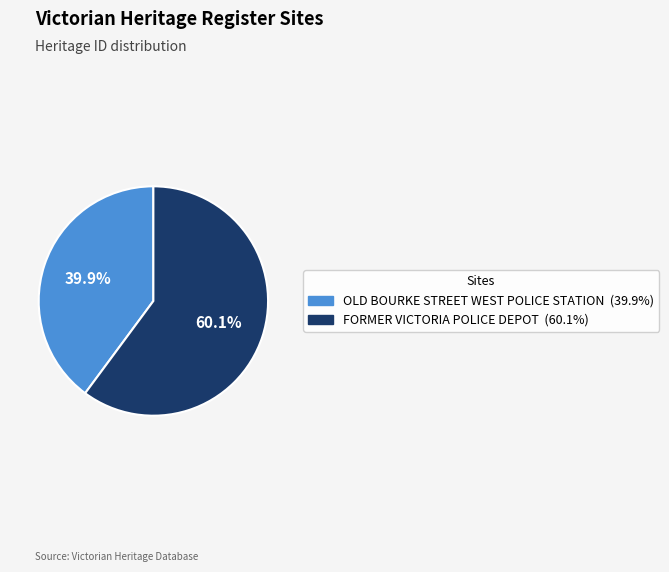

Which slice represents more than half of the pie?

FORMER VICTORIA POLICE DEPOT